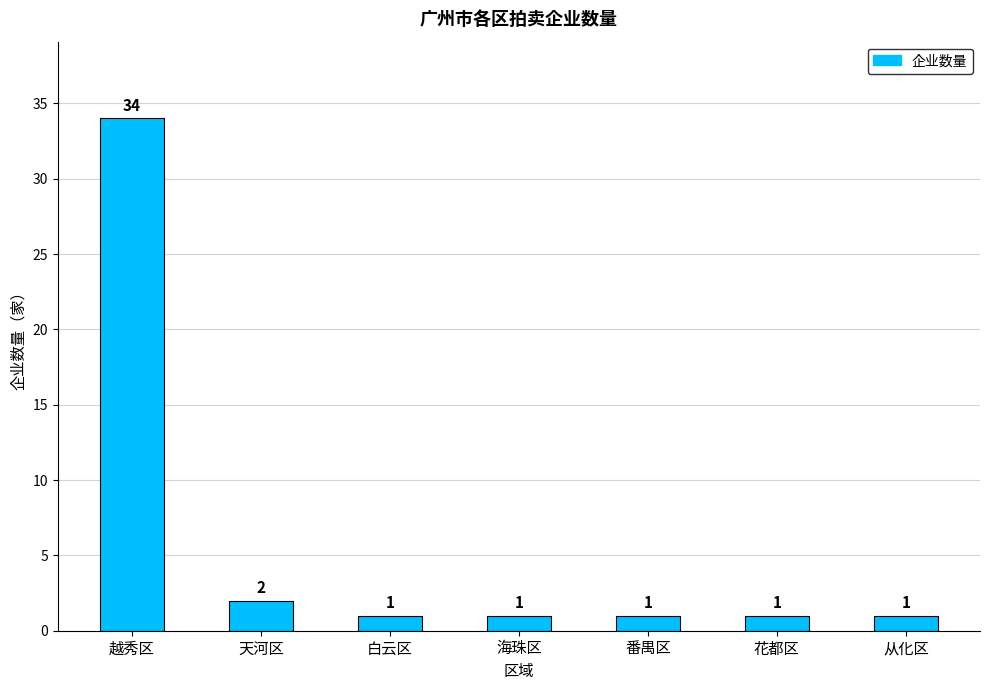

Between 花都区 and 越秀区, which is larger?

越秀区